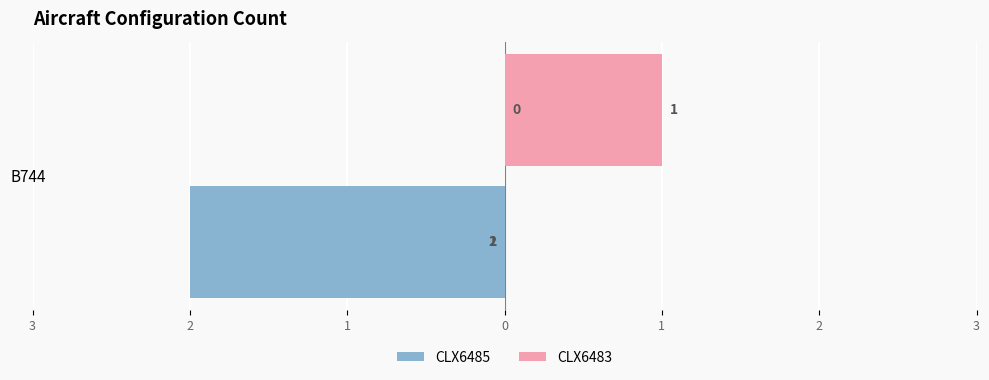

Which series has the largest range (max minus min)?

CLX6485